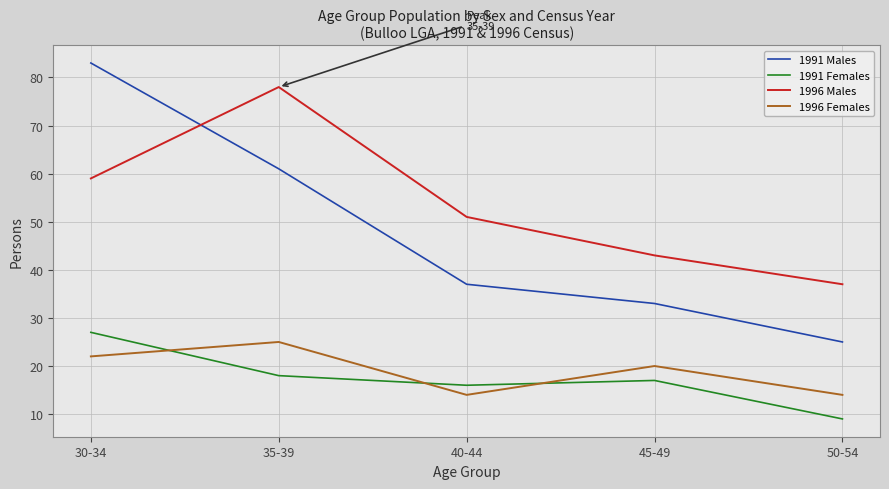

Rank the categories by 1991 Females value from highest to lowest.

30-34, 35-39, 45-49, 40-44, 50-54